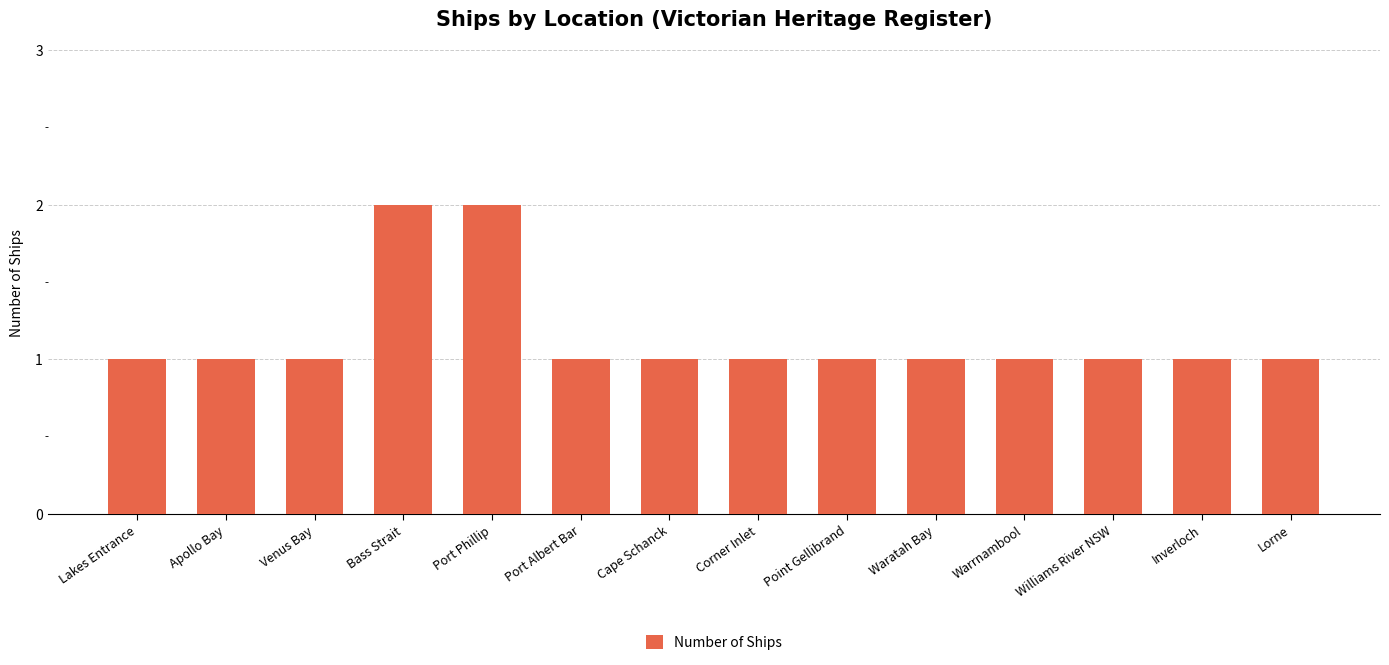

What is the label of the 5th bar from the right?

Waratah Bay